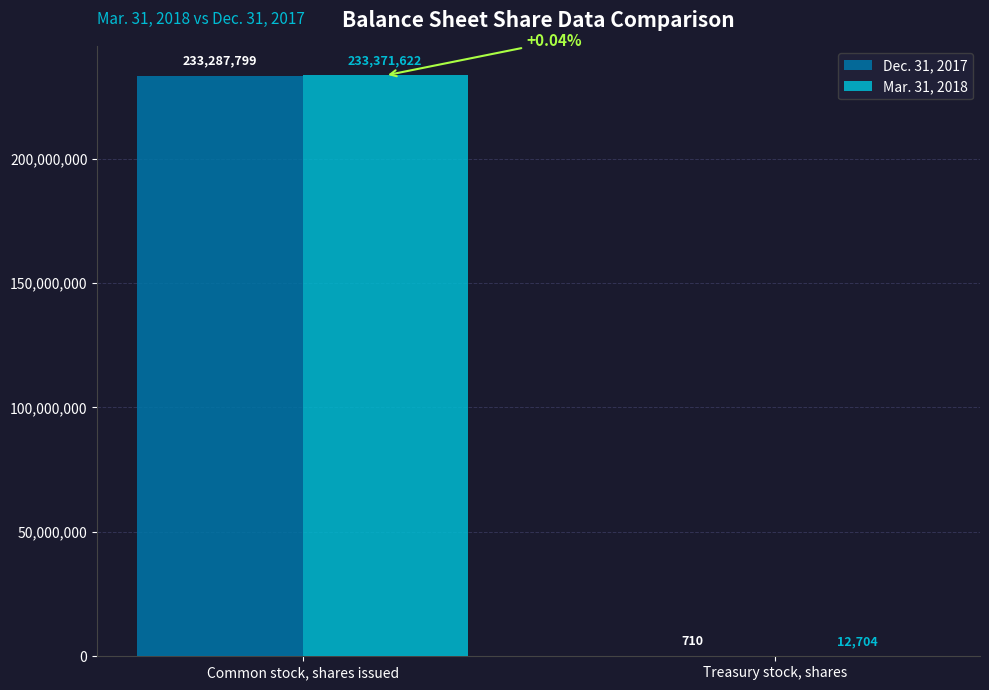

Which label corresponds to the largest value in the chart?

Common stock, shares issued